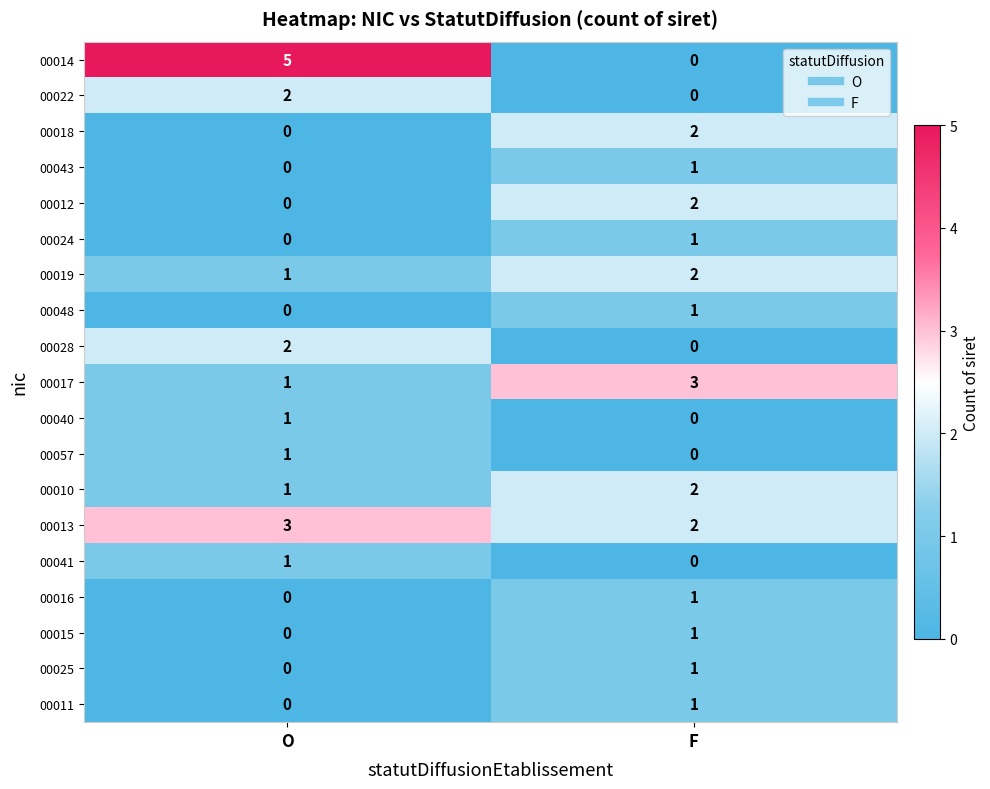

How many positive values does the 00018 series have?

1